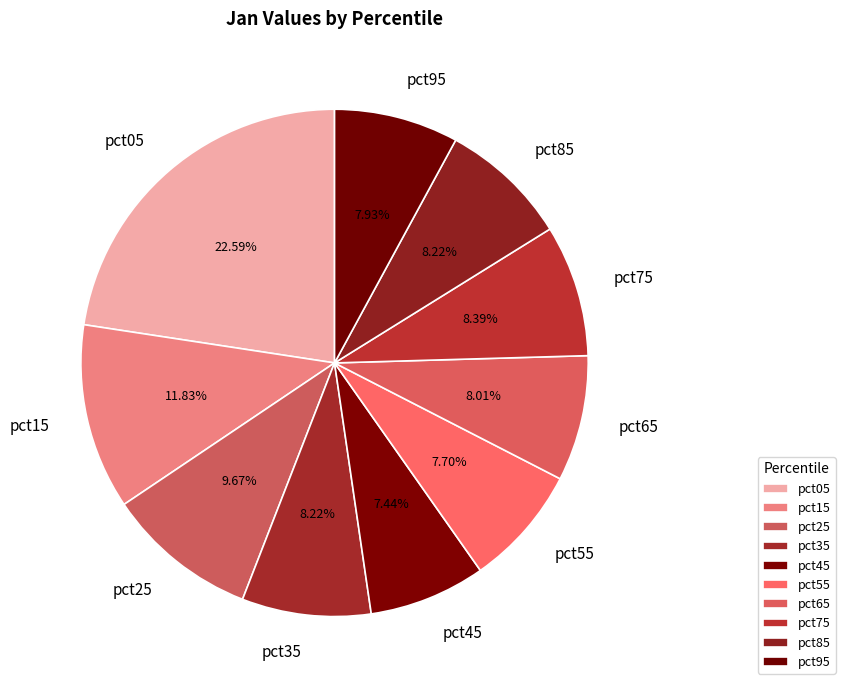

How many segments does this pie chart have?

10